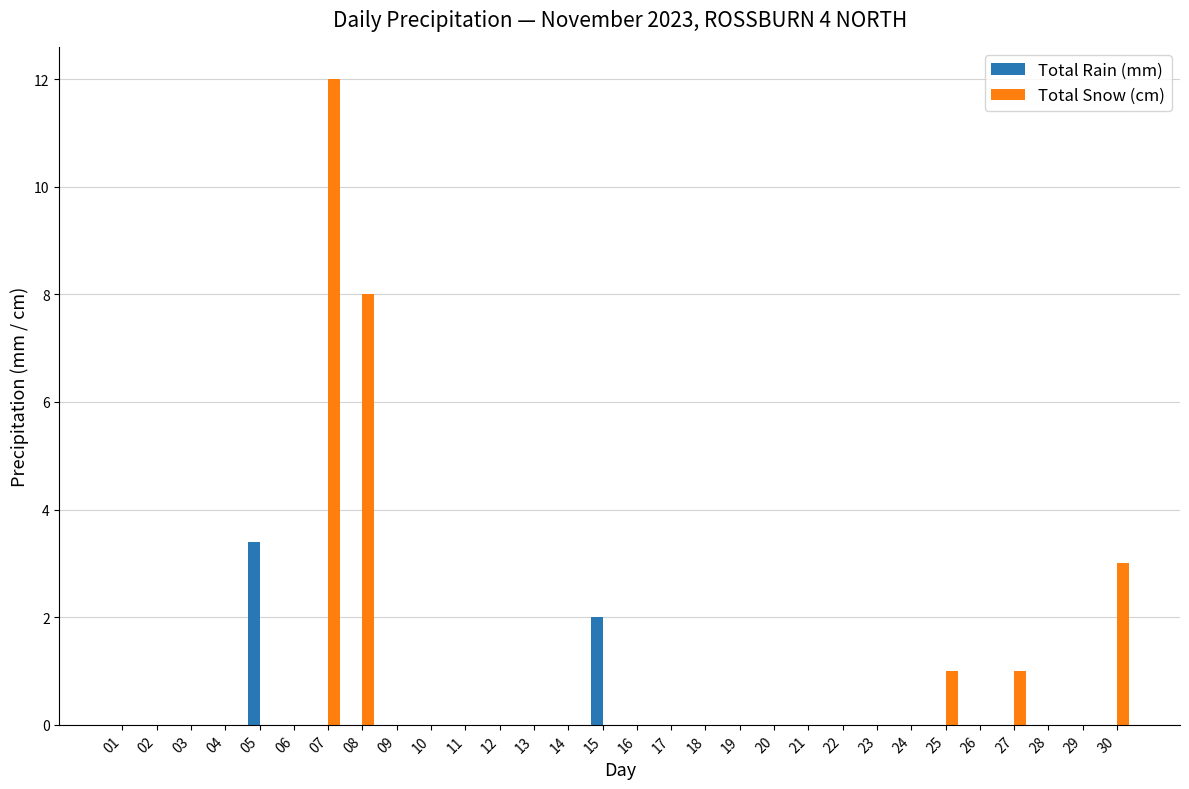

What is the greatest value displayed?

12.0